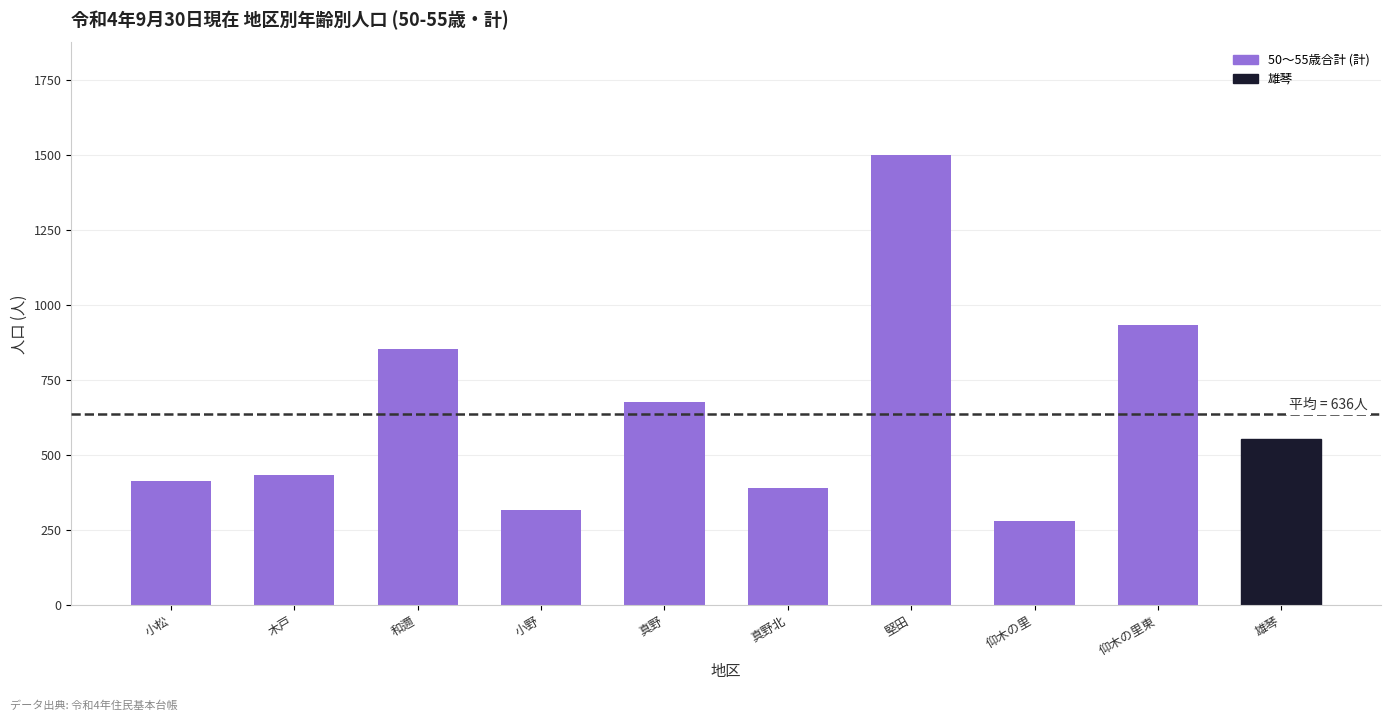

The chart shows a value of 935 at 仰木の里東. True or false?

True